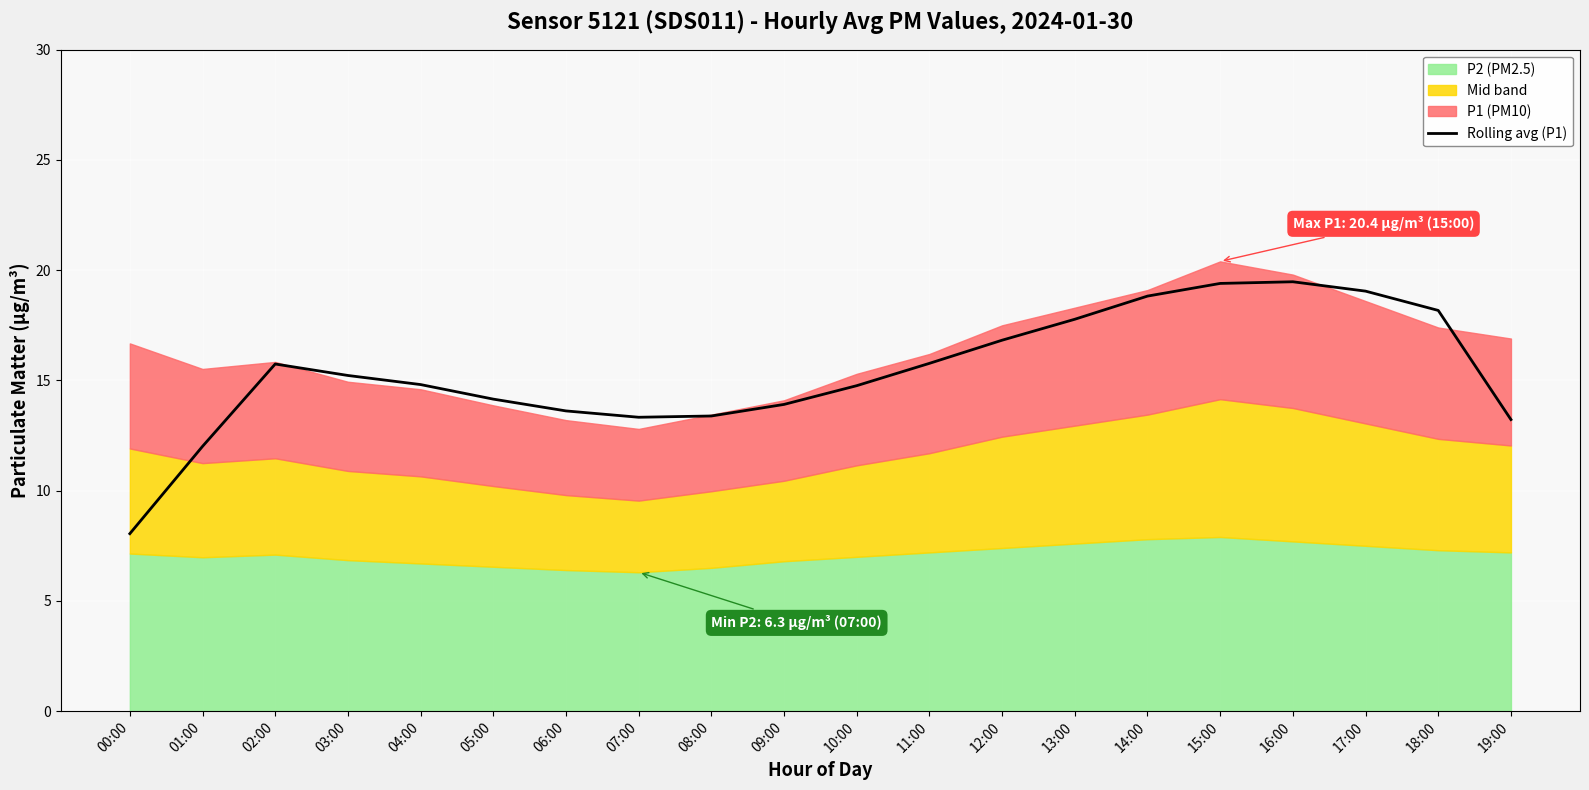

What is the minimum value for Rolling avg (P1)?

8.1